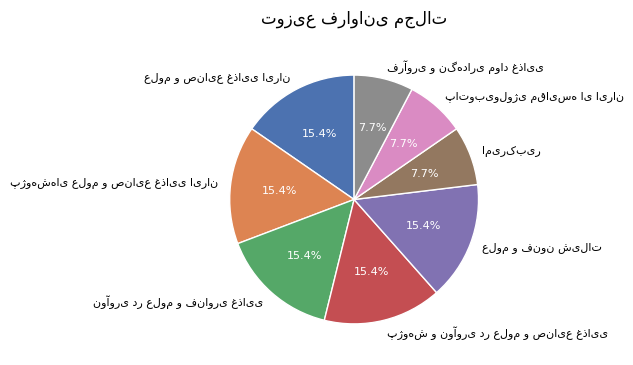

Is there any slice that represents more than half of the pie?

No